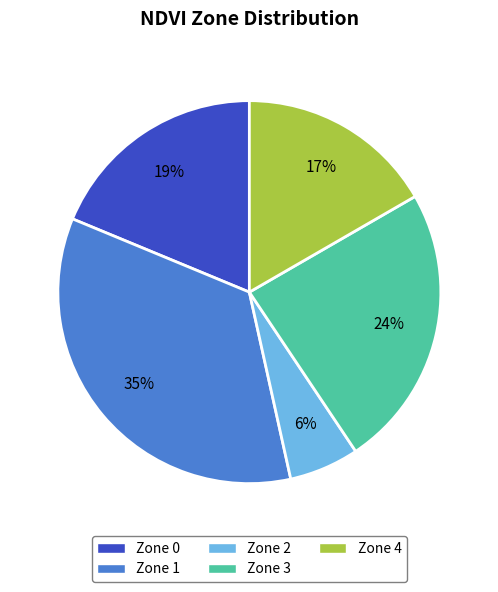

To the nearest percent, what is the average slice percentage?

20%